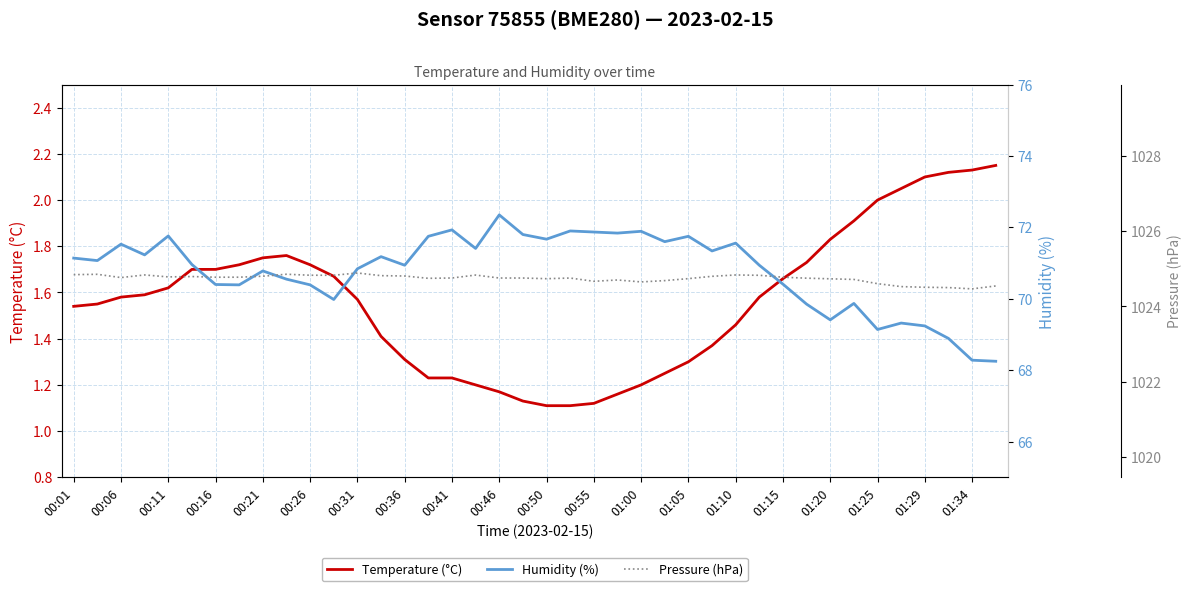

The Temperature (°C) series shows 2.3 at 01:15. True or false?

False